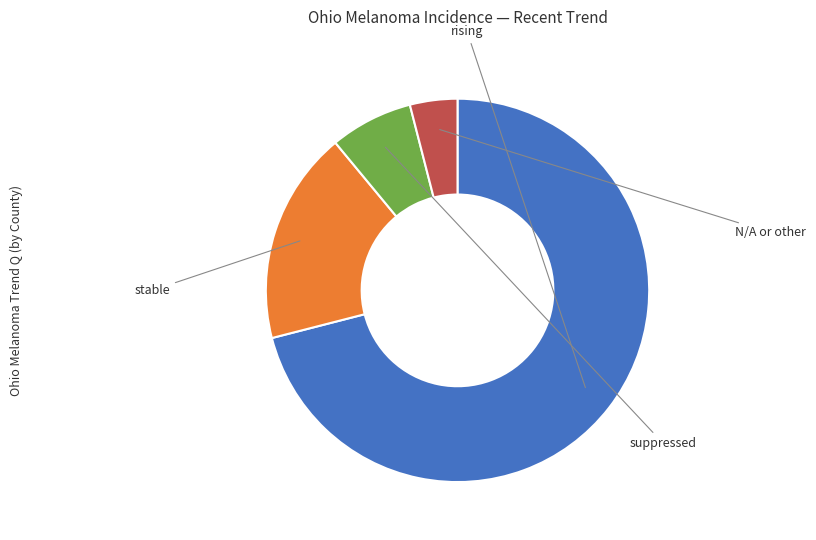

Is there any slice that represents more than half of the pie?

Yes